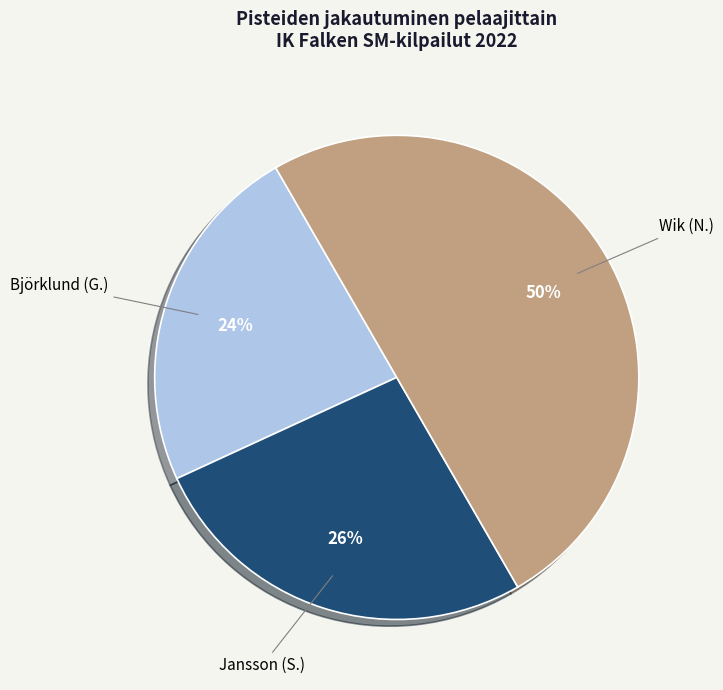

To the nearest percent, what is the average slice percentage?

33%